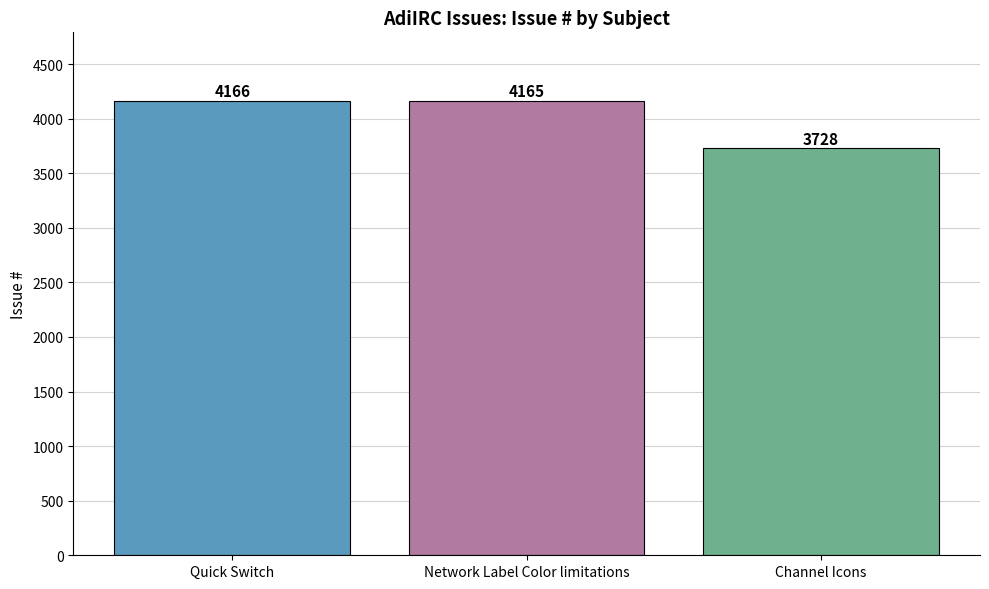

Count the number of data series in this chart.

1